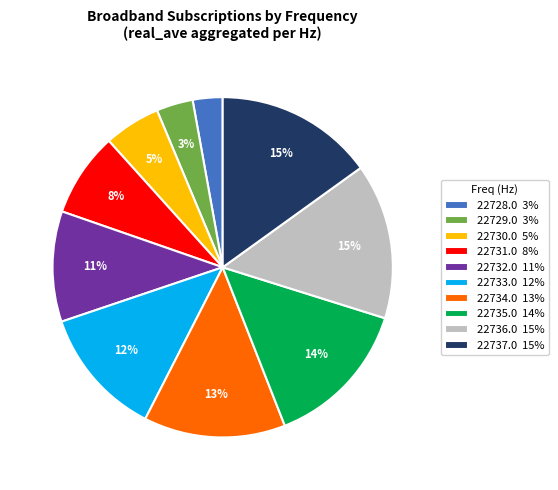

Combined, do 22735.0 and 22736.0 account for over 50%?

No